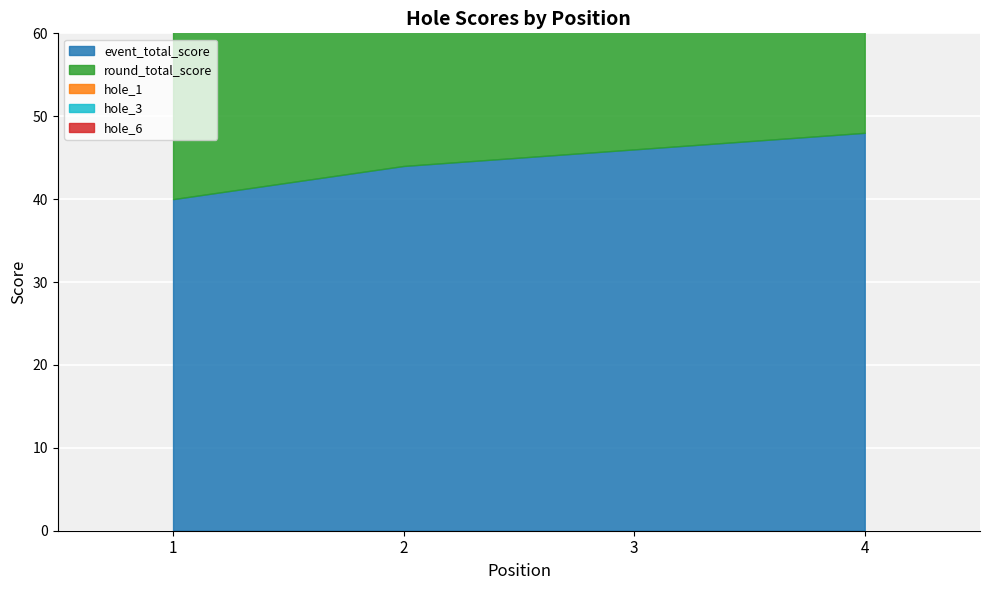

Reading right to left, transcribe all the data shown in this chart.

event_total_score: 4=48	3=46	2=44	1=40
round_total_score: 4=48	3=46	2=44	1=40
hole_1: 4=3	3=2	2=3	1=2
hole_3: 4=2	3=2	2=3	1=3
hole_6: 4=3	3=2	2=3	1=2